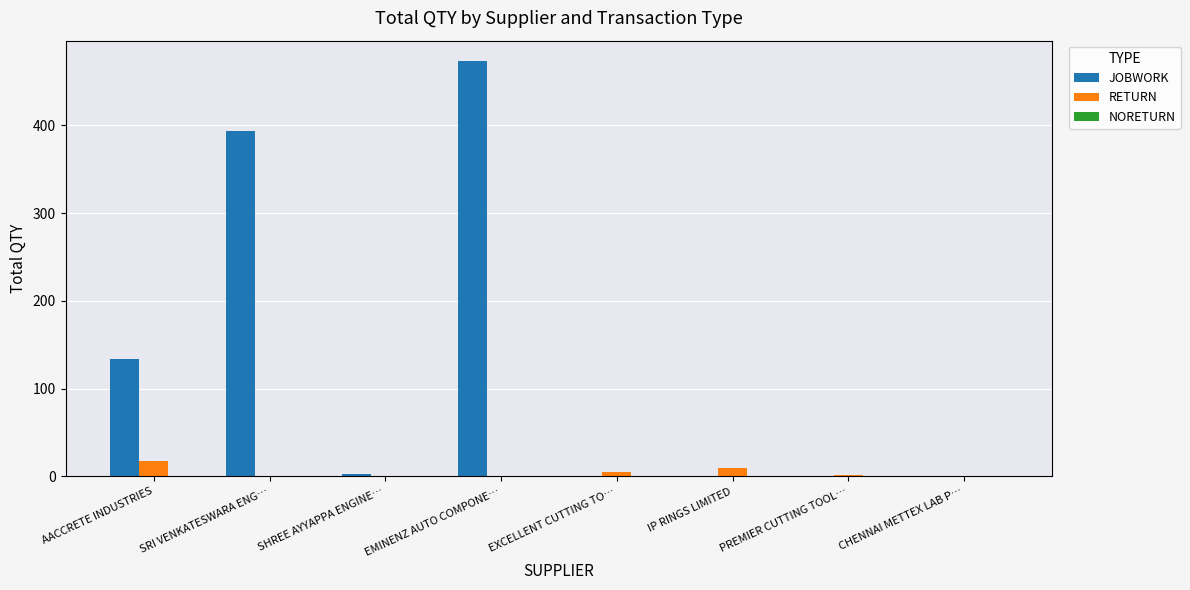

Is the value of JOBWORK at EMINENZ AUTO COMPONE… greater than the value of RETURN at AACCRETE INDUSTRIES?

Yes